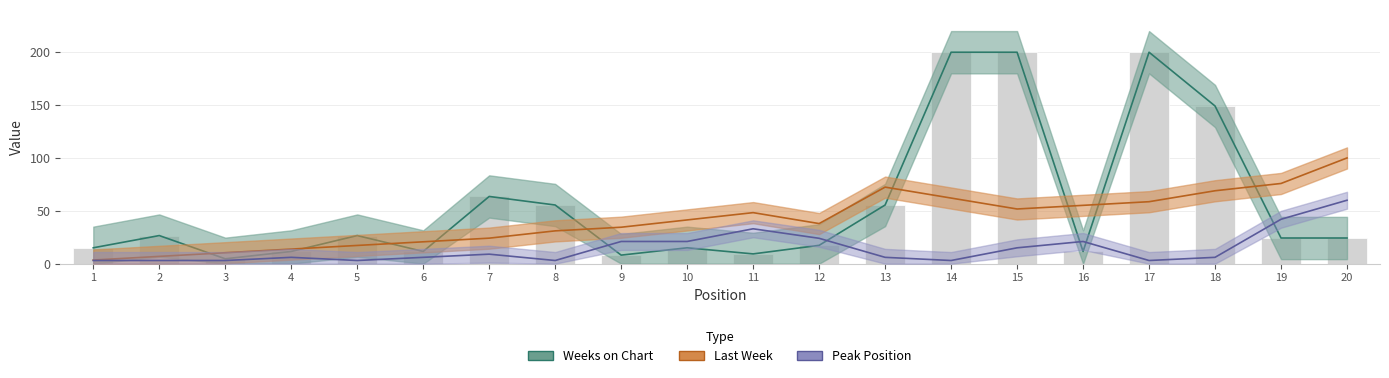

What are all the series names shown in the legend?

Last Week, Peak Position, Weeks on Chart